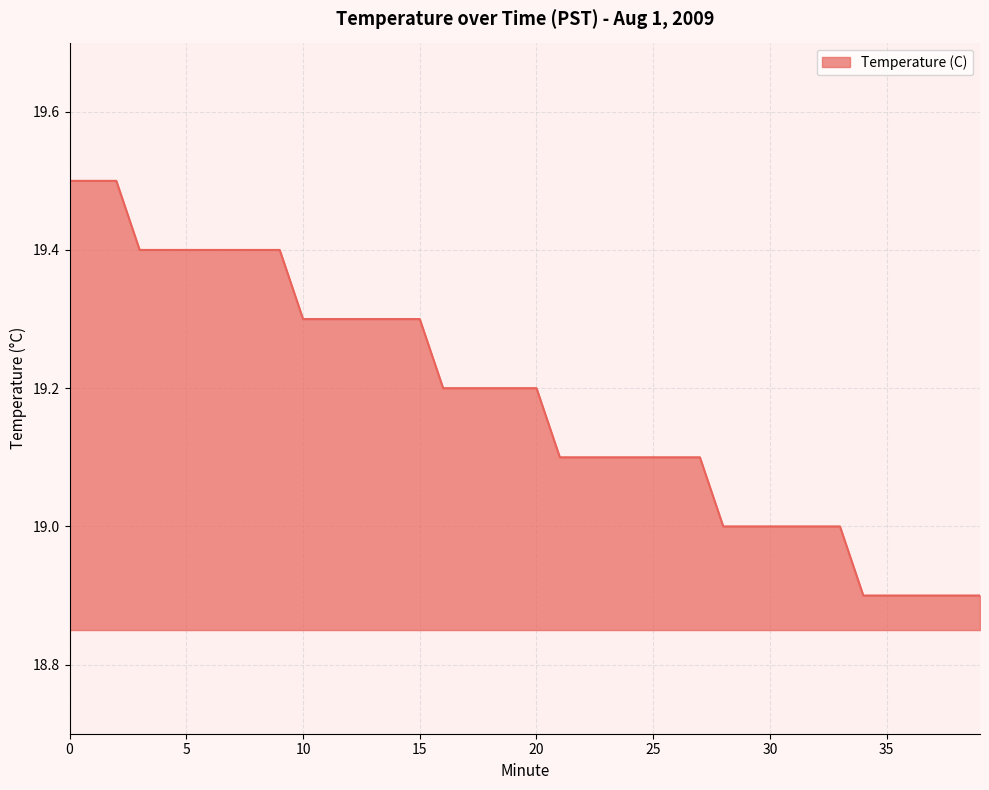

What is the sum of all values?

767.2